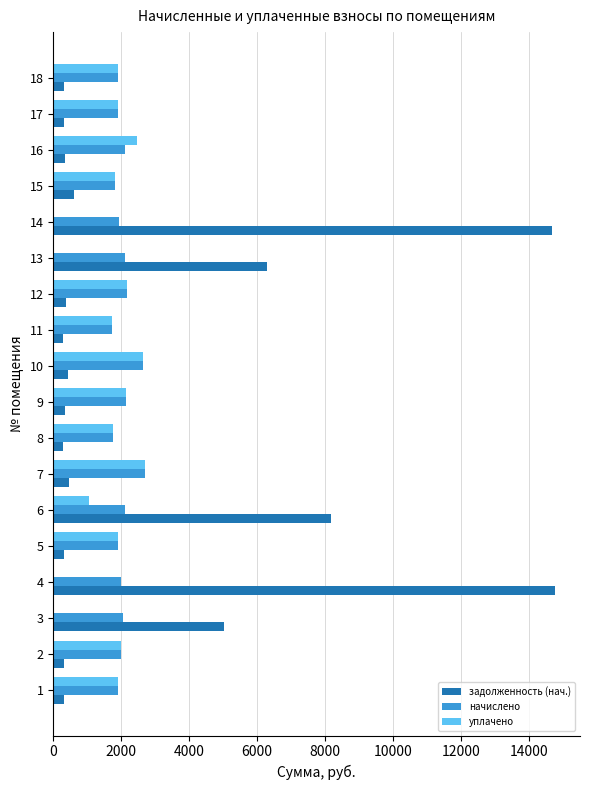

What is the greatest value displayed?

14762.6